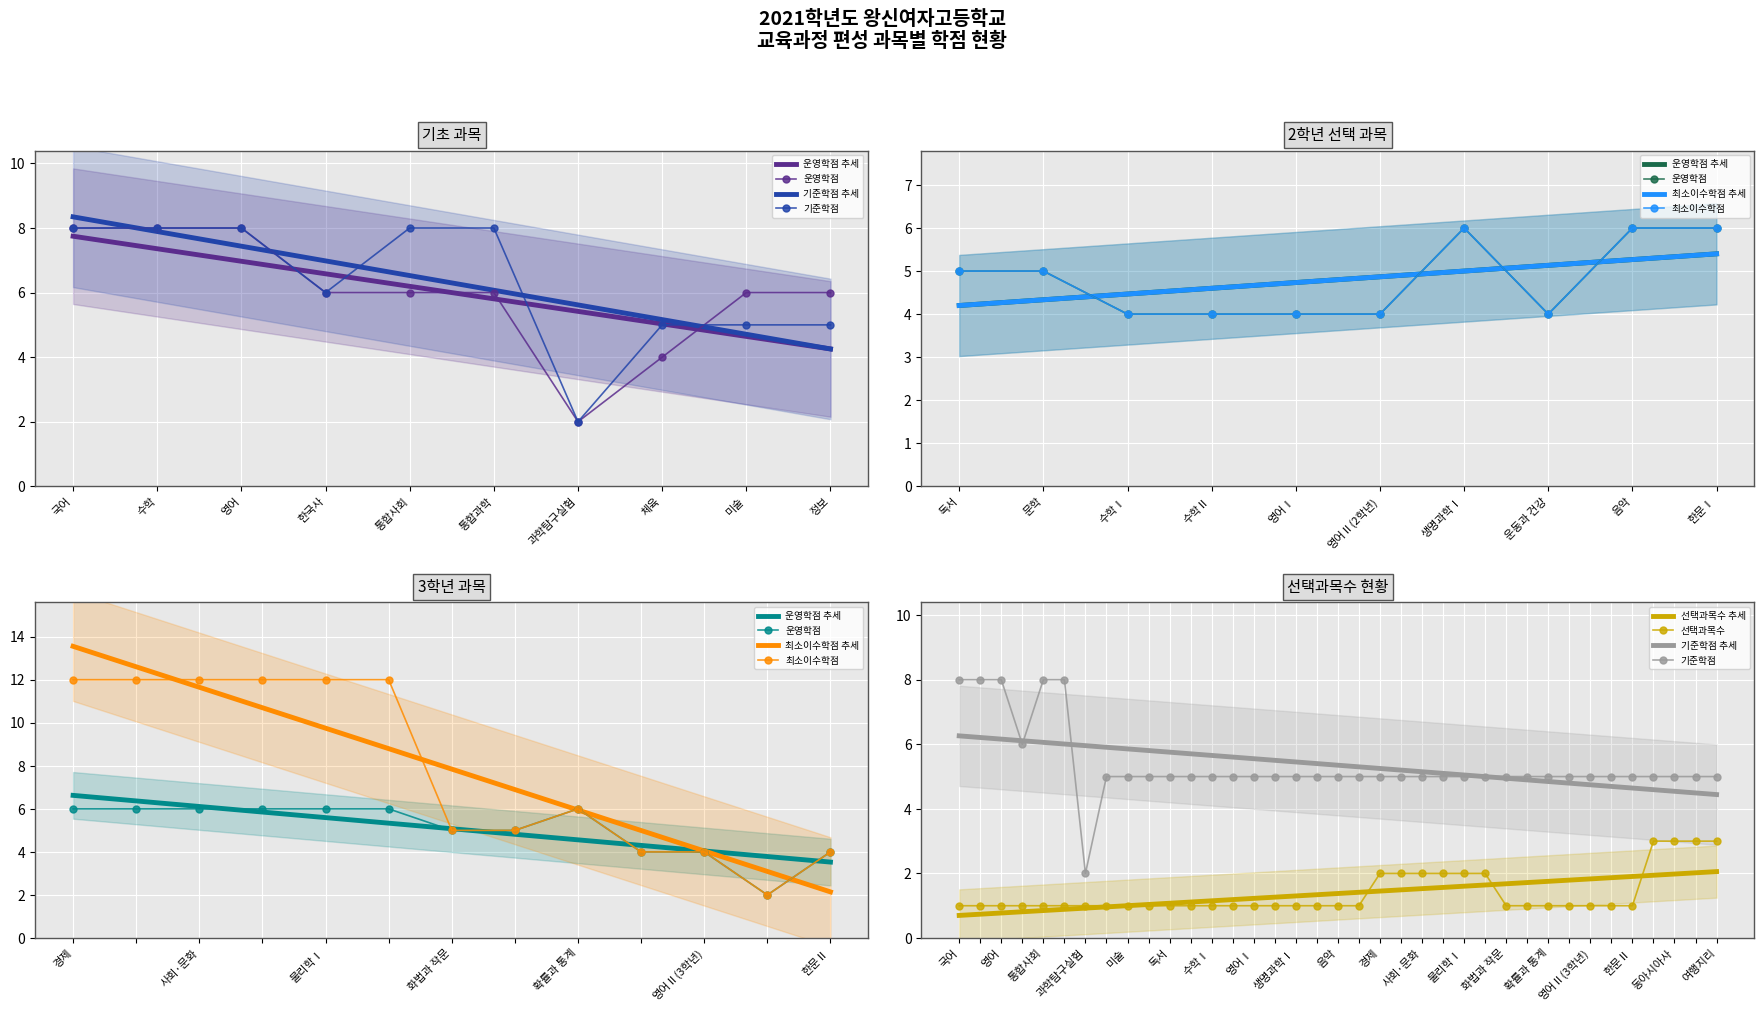

What is the minimum value for 기준학점?

2